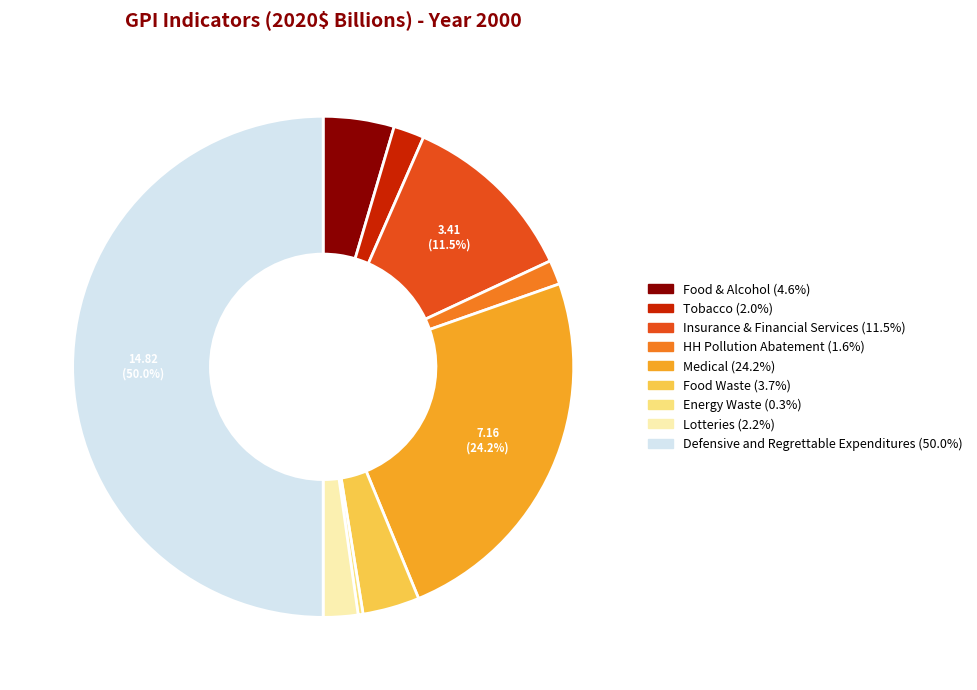

Is HH Pollution Abatement the majority of the pie?

No